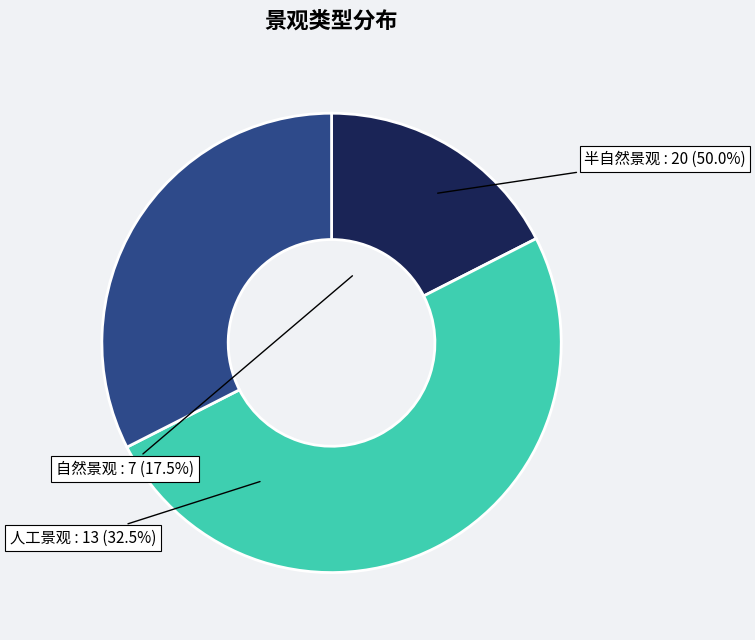

Between 自然 and 人工, which is larger?

人工